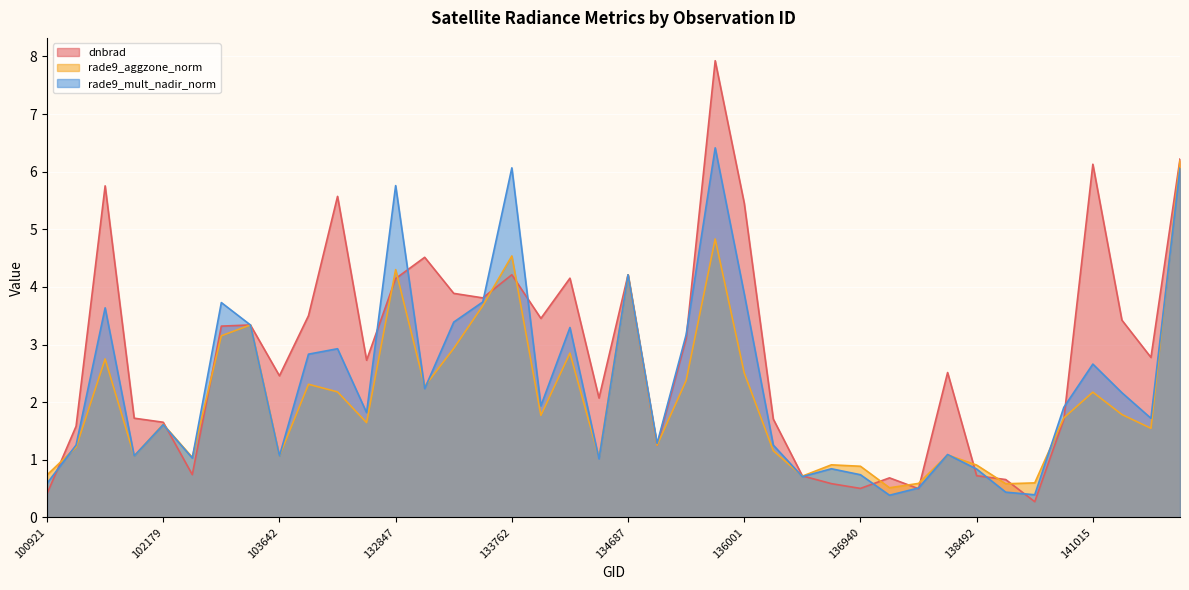

Reading left to right, transcribe all the data shown in this chart.

dnbrad: 0.4	1.6	5.8	1.7	1.7	0.7	3.3	3.3	2.5	3.5	5.6	2.7	4.1	4.5	3.9	3.8	4.2	3.5	4.2	2.1	4.2	1.3	3.1	7.9	5.5	1.7	0.7	0.6	0.5	0.7	0.5	2.5	0.7	0.7	0.3	1.7	6.1	3.4	2.8	6.2
rade9_aggzone_norm: 0.7	1.2	2.8	1.1	1.6	1.0	3.2	3.3	1.1	2.3	2.2	1.6	4.3	2.3	2.9	3.7	4.5	1.8	2.9	1.0	4.2	1.3	2.4	4.8	2.5	1.2	0.7	0.9	0.9	0.5	0.6	1.1	0.9	0.6	0.6	1.7	2.2	1.8	1.5	6.2
rade9_mult_nadir_norm: 0.6	1.3	3.6	1.1	1.6	1.0	3.7	3.3	1.1	2.8	2.9	1.8	5.8	2.2	3.4	3.7	6.1	1.9	3.3	1.0	4.2	1.3	3.2	6.4	3.9	1.3	0.7	0.8	0.7	0.4	0.5	1.1	0.8	0.4	0.4	1.9	2.7	2.2	1.7	6.1